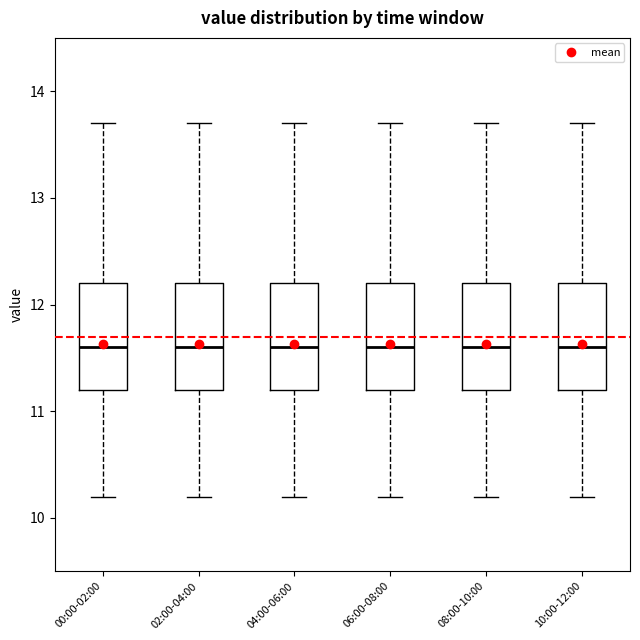

Reading left to right, read every box against the y-axis: the position of its median line, the range the box covers, and the ends of its whiskers. The values are not printed on the chart, so give them approximately, as read against the axis.

00:00-02:00: median 11.6, box 11.2 to 12.2, whiskers 10.2 to 13.7
02:00-04:00: median 11.6, box 11.2 to 12.2, whiskers 10.2 to 13.7
04:00-06:00: median 11.6, box 11.2 to 12.2, whiskers 10.2 to 13.7
06:00-08:00: median 11.6, box 11.2 to 12.2, whiskers 10.2 to 13.7
08:00-10:00: median 11.6, box 11.2 to 12.2, whiskers 10.2 to 13.7
10:00-12:00: median 11.6, box 11.2 to 12.2, whiskers 10.2 to 13.7